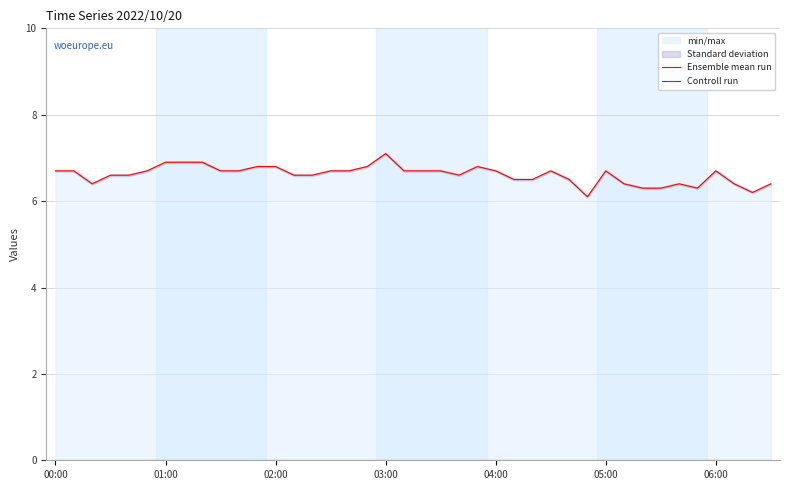

True or false: Controll run and Ensemble mean run cross at least once.

False